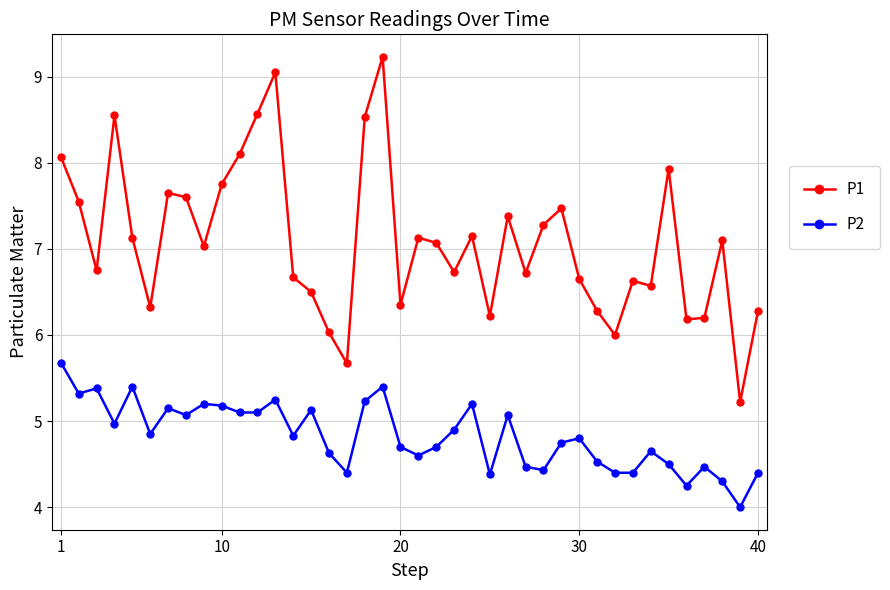

What is the smallest value displayed?

4.0